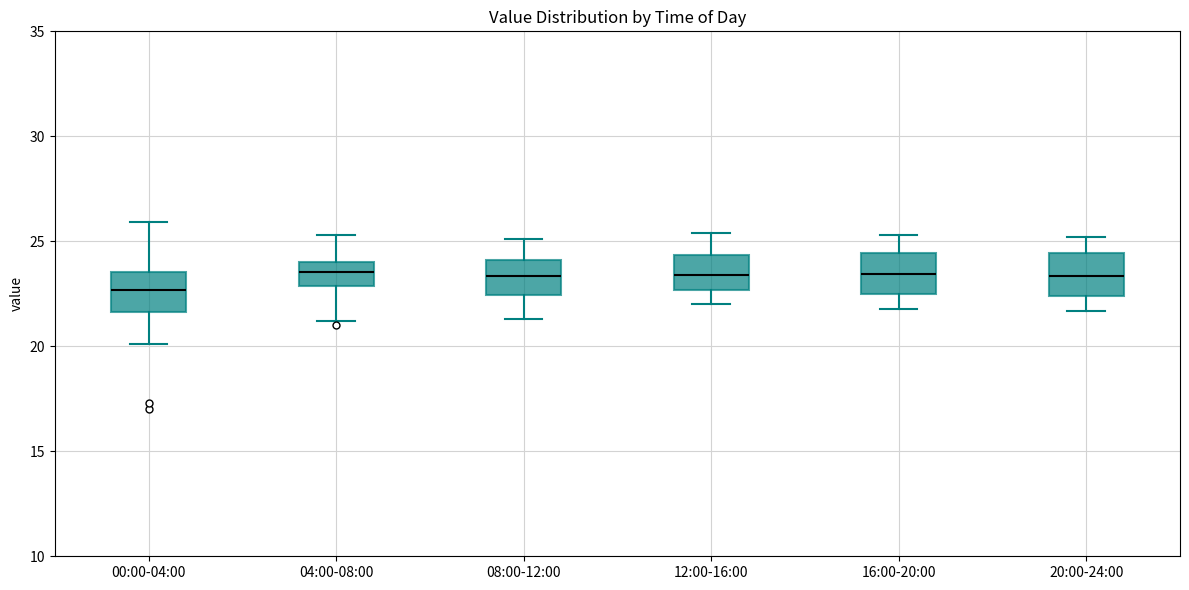

Where does the upper whisker of the box for 00:00-04:00 end on the y-axis? The values are not printed on the chart, so give them approximately, as read against the axis.

26.0